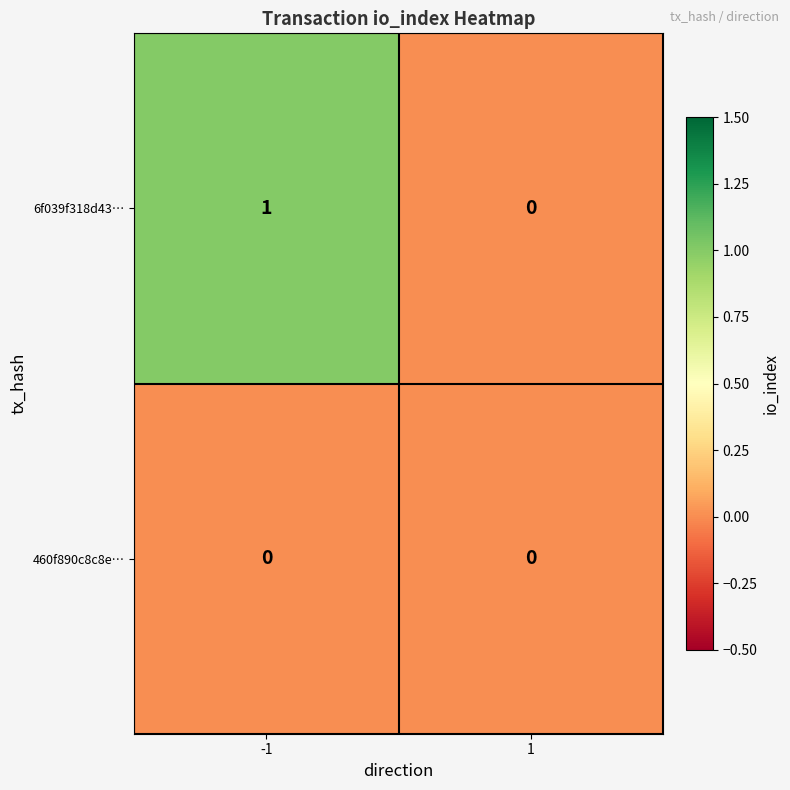

Which series changed the most between -1 and 1?

6f039f318d43…